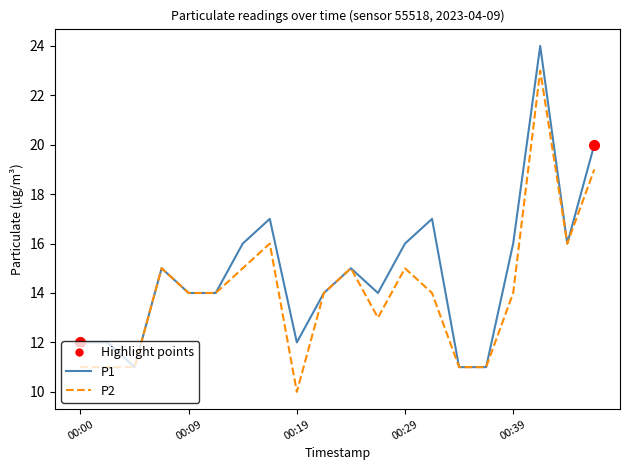

Rank the series by their average value, from highest to lowest.

P1, P2